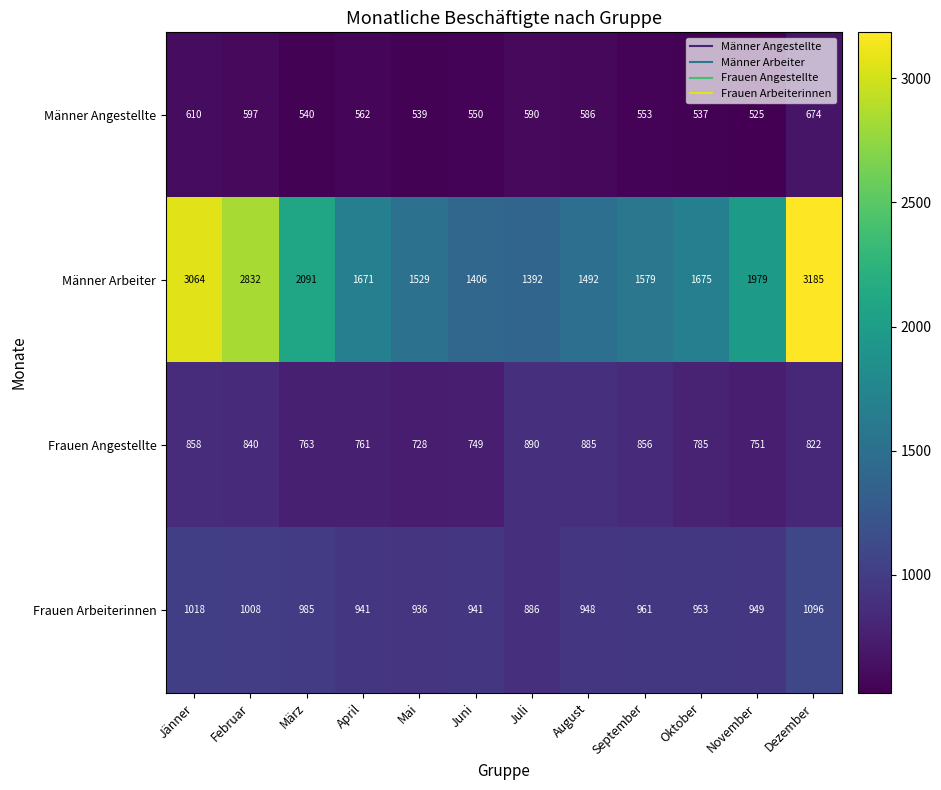

Which series has the largest range (max minus min)?

Männer Arbeiter